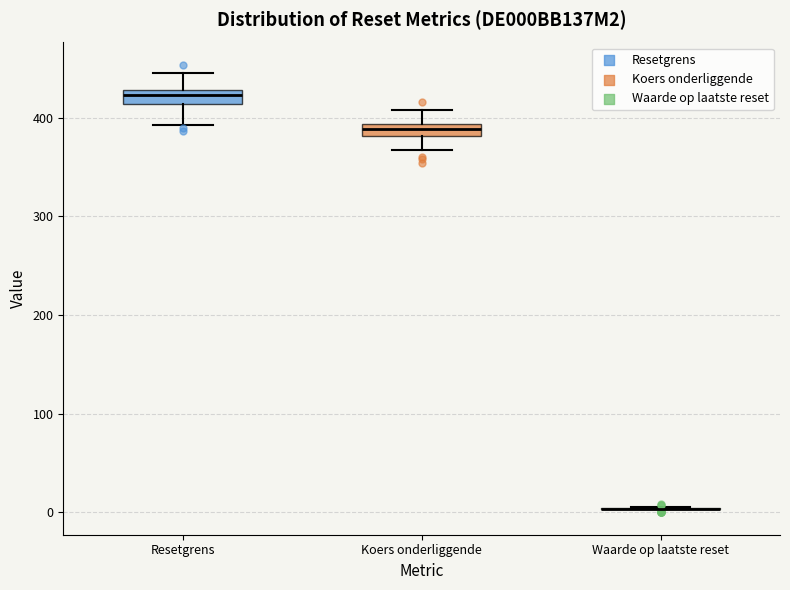

Where is the upper edge of the box for Koers onderliggende on the y-axis? The values are not printed on the chart, so give them approximately, as read against the axis.

390